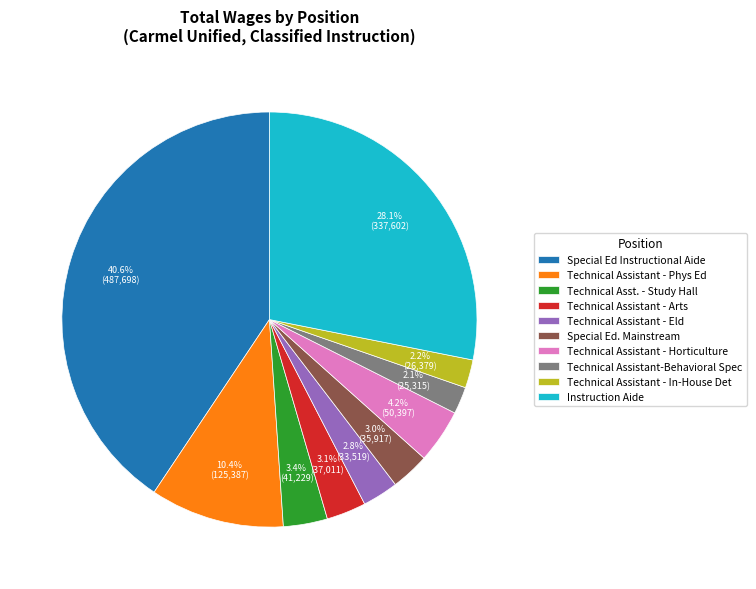

Does Instruction Aide account for over 50% of the chart?

No